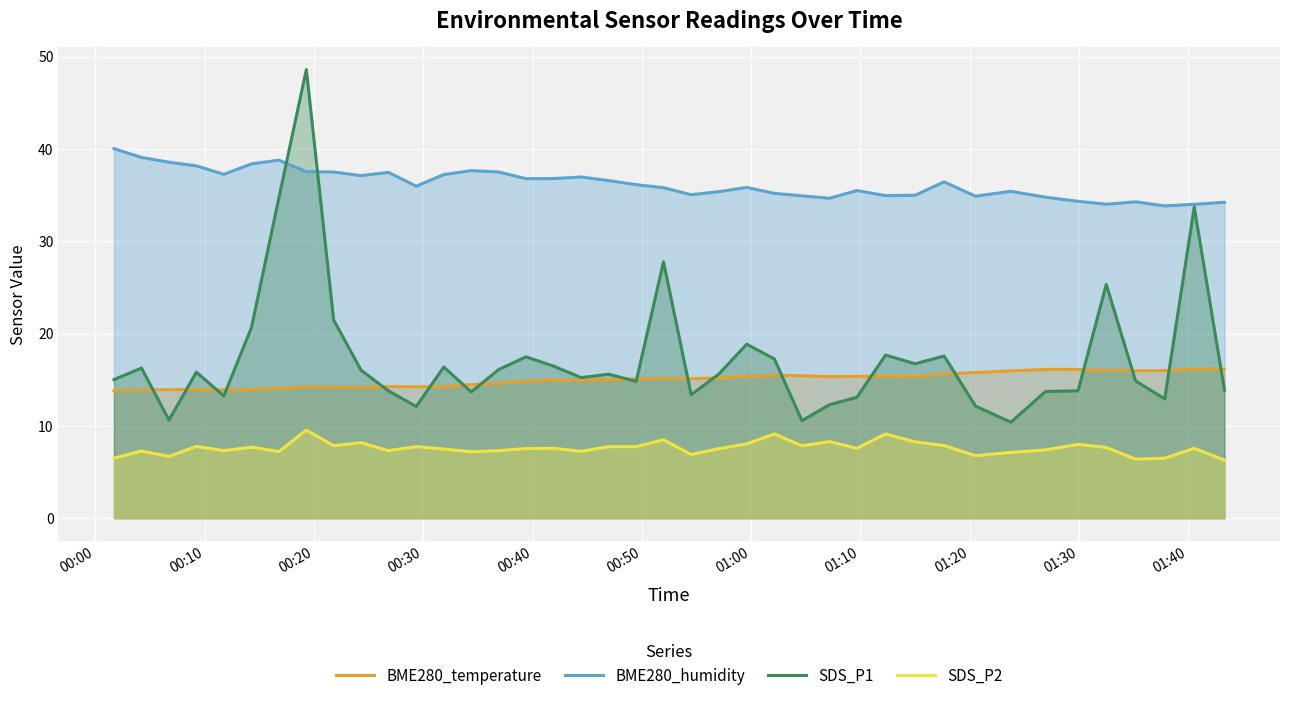

What is the minimum value for BME280_temperature?

13.8